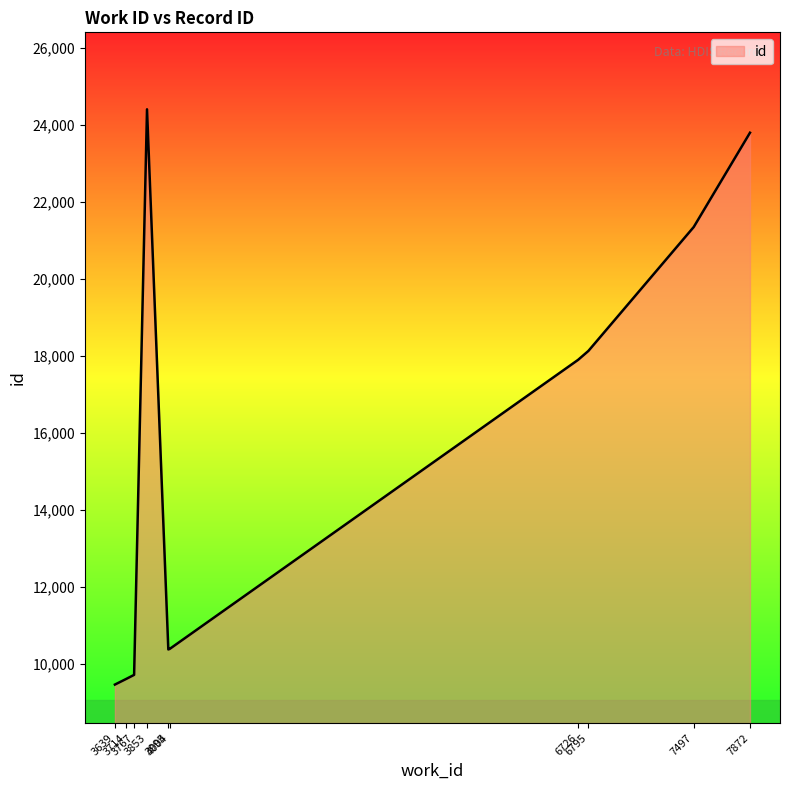

How many distinct data groups are displayed?

1